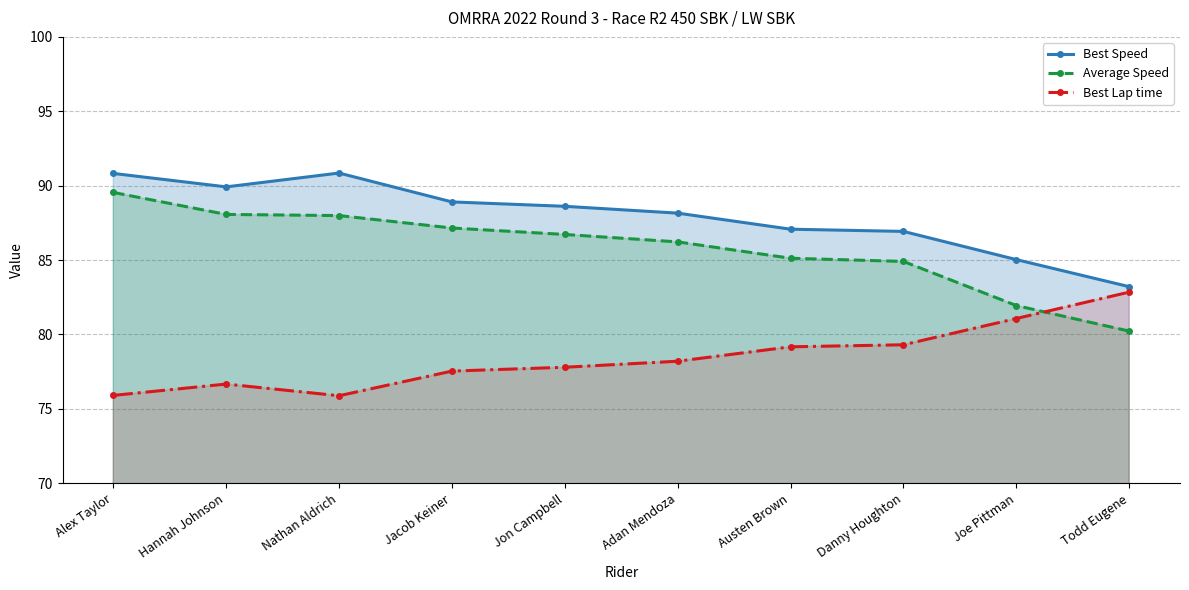

Is the value of Best Lap time at Adan Mendoza greater than the value of Best Speed at Austen Brown?

No